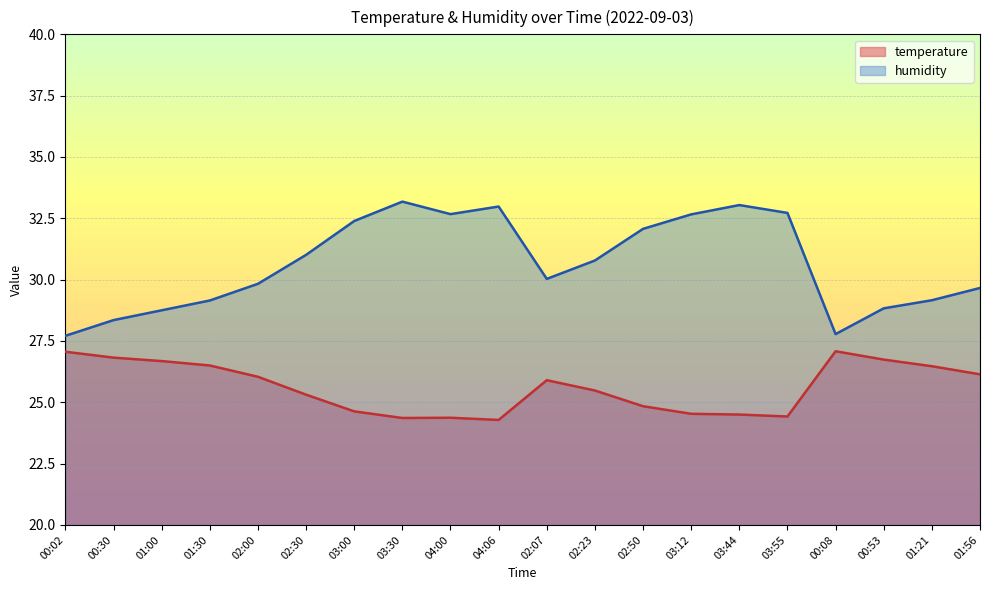

Does the chart display data point markers on the line(s)?

No